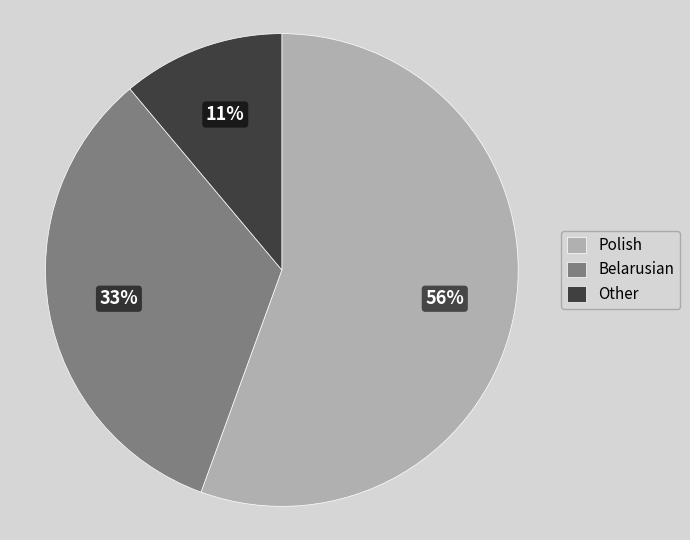

To the nearest percent, what percentage of the pie is Polish?

56%